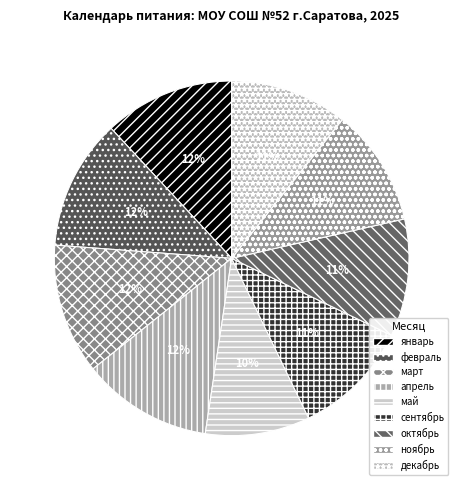

Between октябрь and февраль, which is larger?

февраль